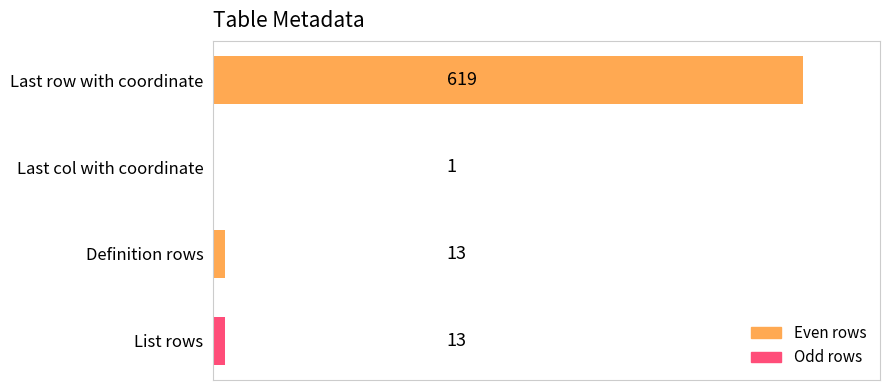

Reading top to bottom, list all the values displayed in this chart.

Last row with coordinate=619	Last col with coordinate=1	Definition rows=13	List rows=13